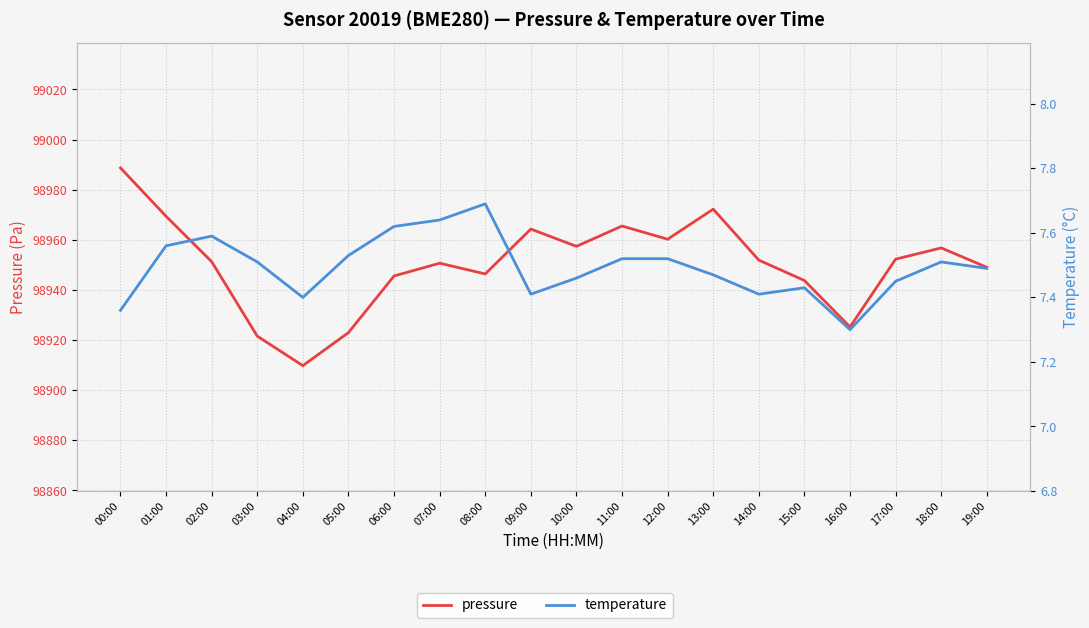

Rank the series by their average value, from highest to lowest.

pressure, temperature